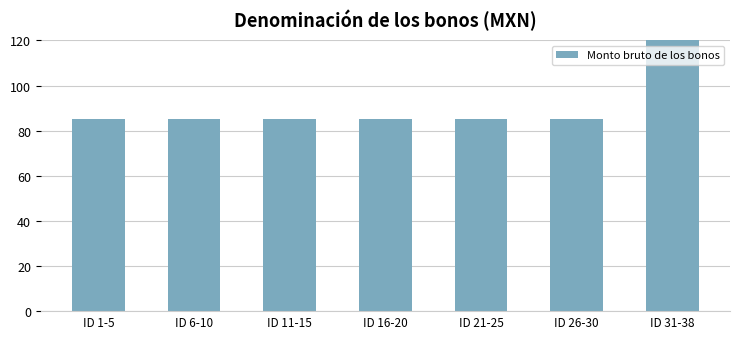

Is it true that the value at ID 26-30 is 25?

False